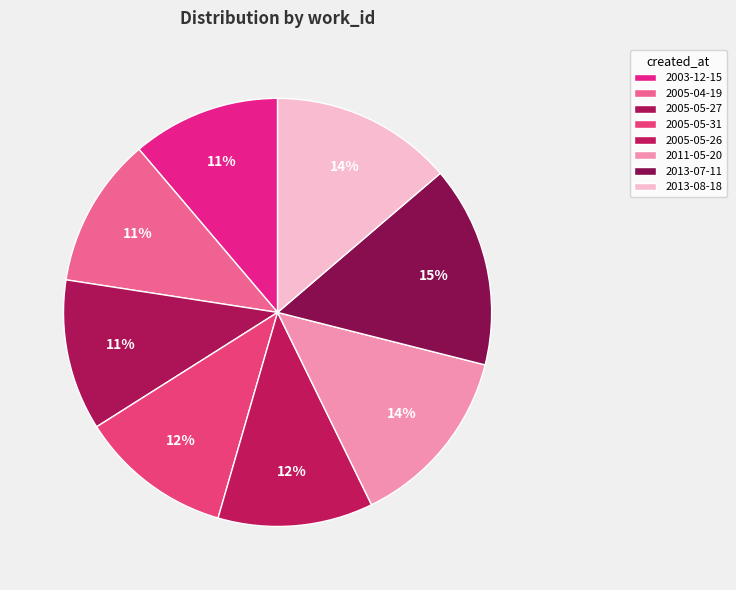

To the nearest percent, what is the average slice percentage?

12%